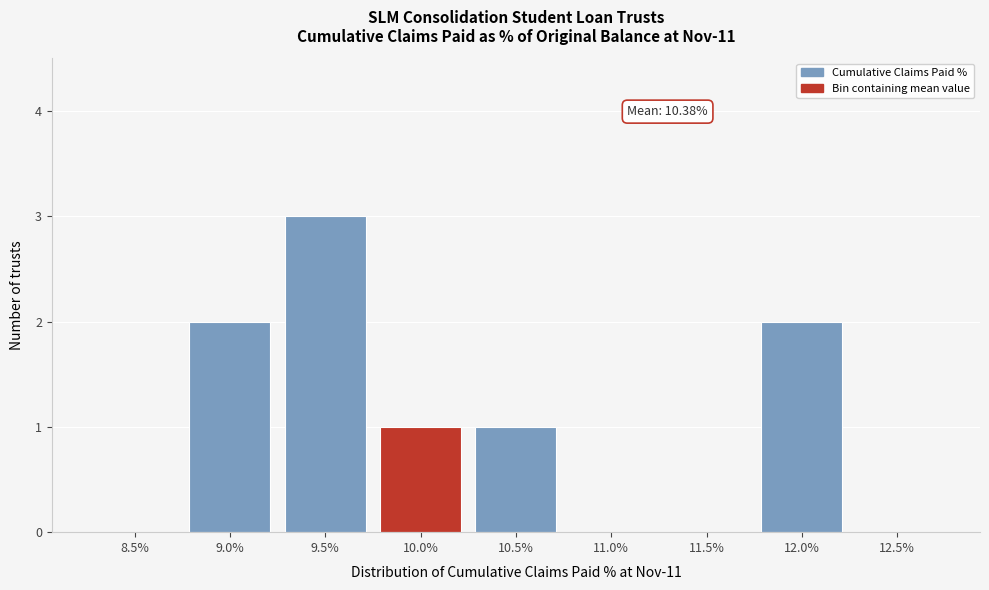

Reading left to right, list all the values displayed in this chart.

8.5%=0	9.0%=2	9.5%=3	10.0%=1	10.5%=1	11.0%=0	11.5%=0	12.0%=2	12.5%=0